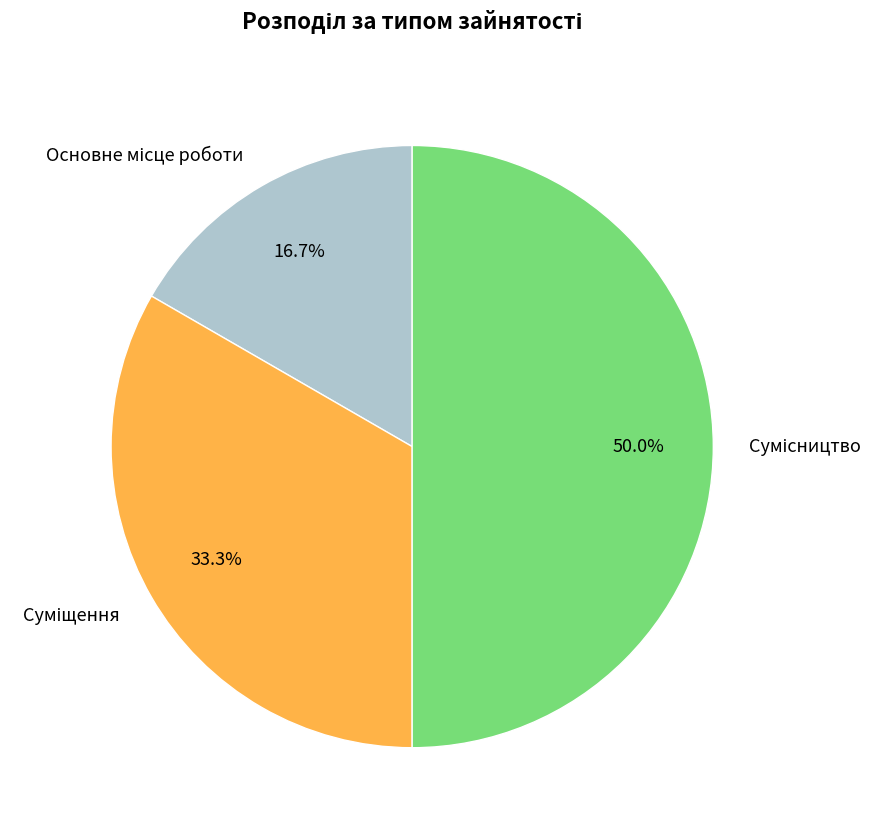

What is the largest slice in the pie chart?

Сумісництво